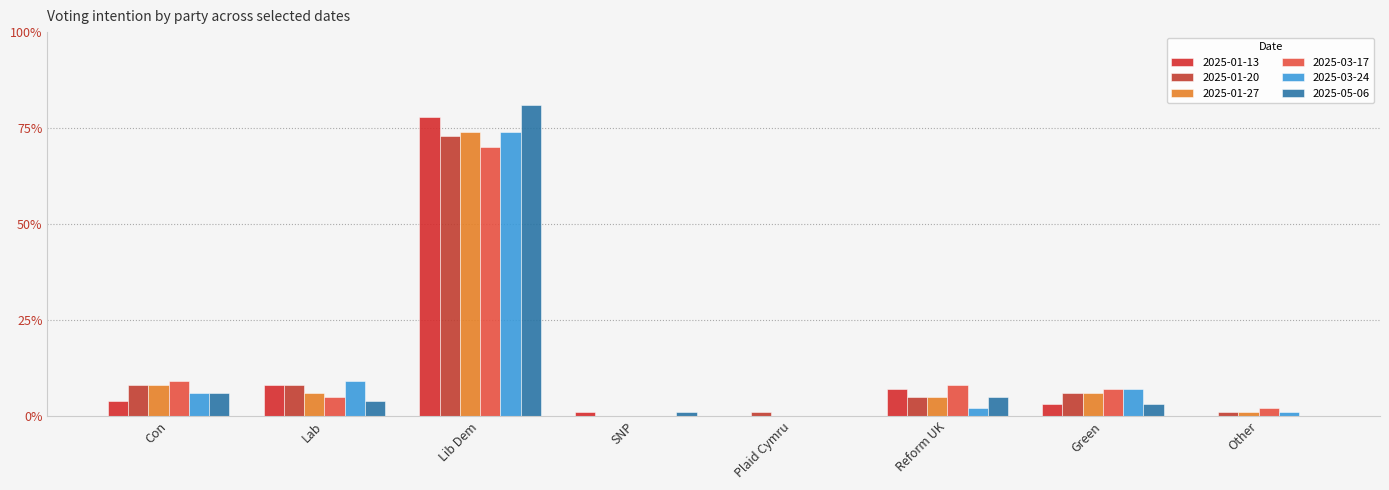

At which label does 2025-05-06 reach its peak?

Lib Dem